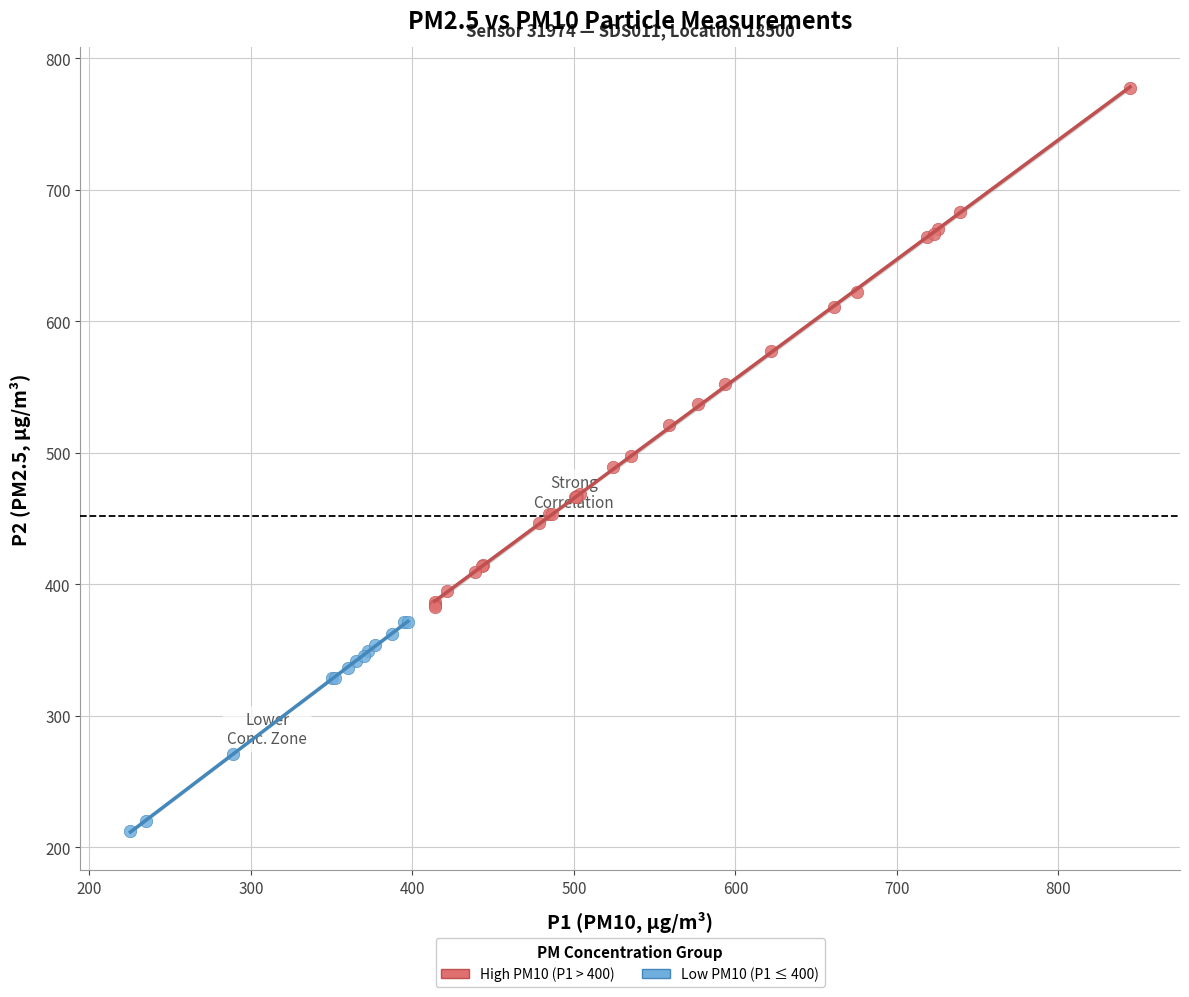

Which series has the largest Y range (max minus min)?

High PM10 (P1 > 400)